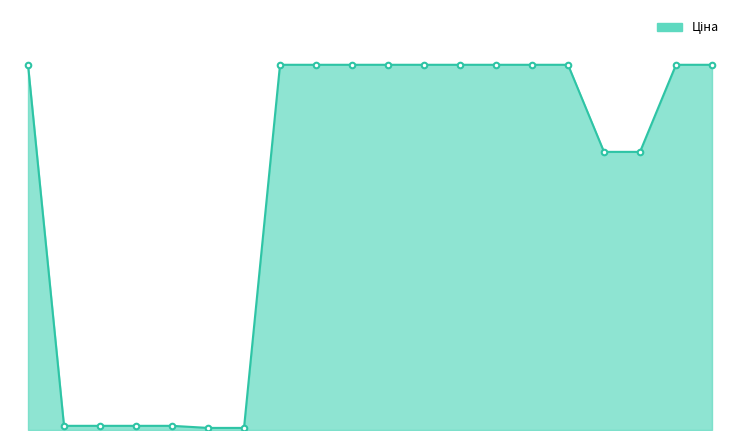

Reading left to right, list all the values displayed in this chart.

285101569=9775.5	247132181=111.8	247132180=111.8	239792197=111.8	239792196=111.8	239752197=55.9	239752196=55.9	285102221=9775.5	285102219=9775.5	285102218=9775.5	285102216=9775.5	285102120=9775.5	285102044=9775.5	285101916=9775.5	285101915=9775.5	285101913=9775.5	247052181=7444.6	247052180=7444.6	272992170=9775.5	272992121=9775.5